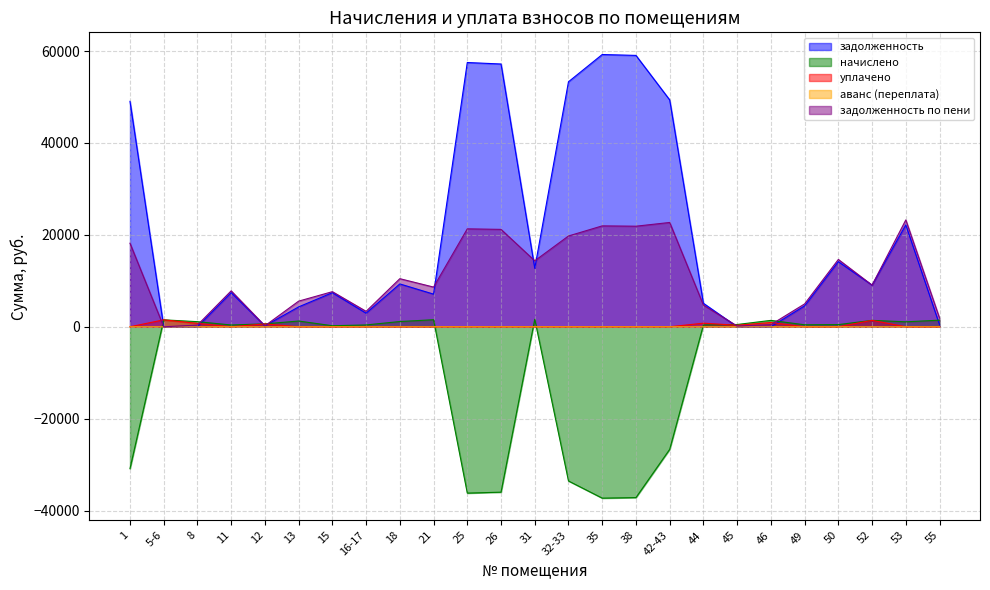

Is it true that уплачено equals 0.0 at 21?

True